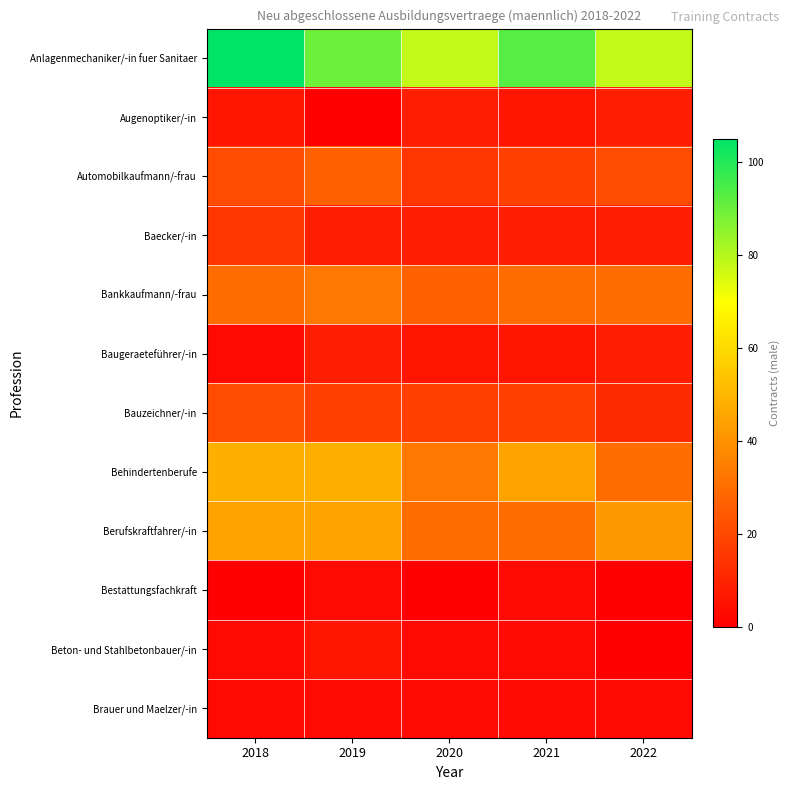

At how many categories does at least one series exceed 89?

3